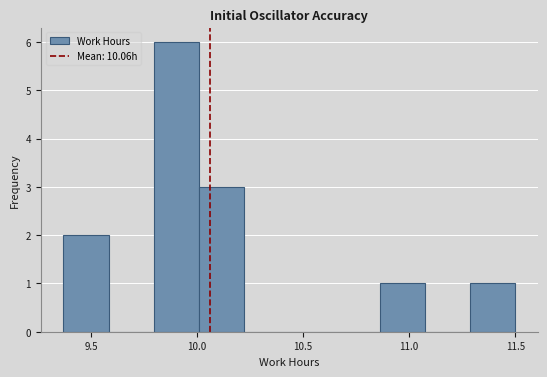

Over which range of the x-axis is the bar tallest?

9.80 to 10.00